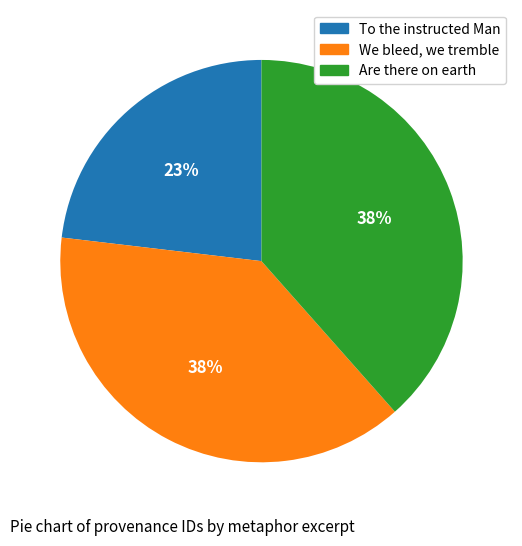

To the nearest percent, what portion does To the instructed Man represent?

23%